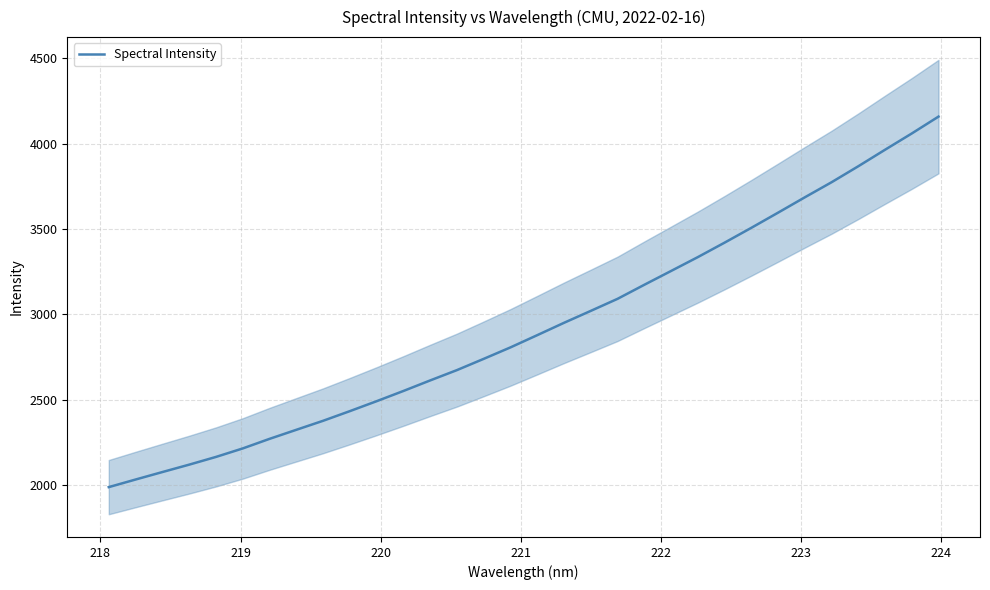

What is the highest value of the Spectral Intensity series?

4158.0